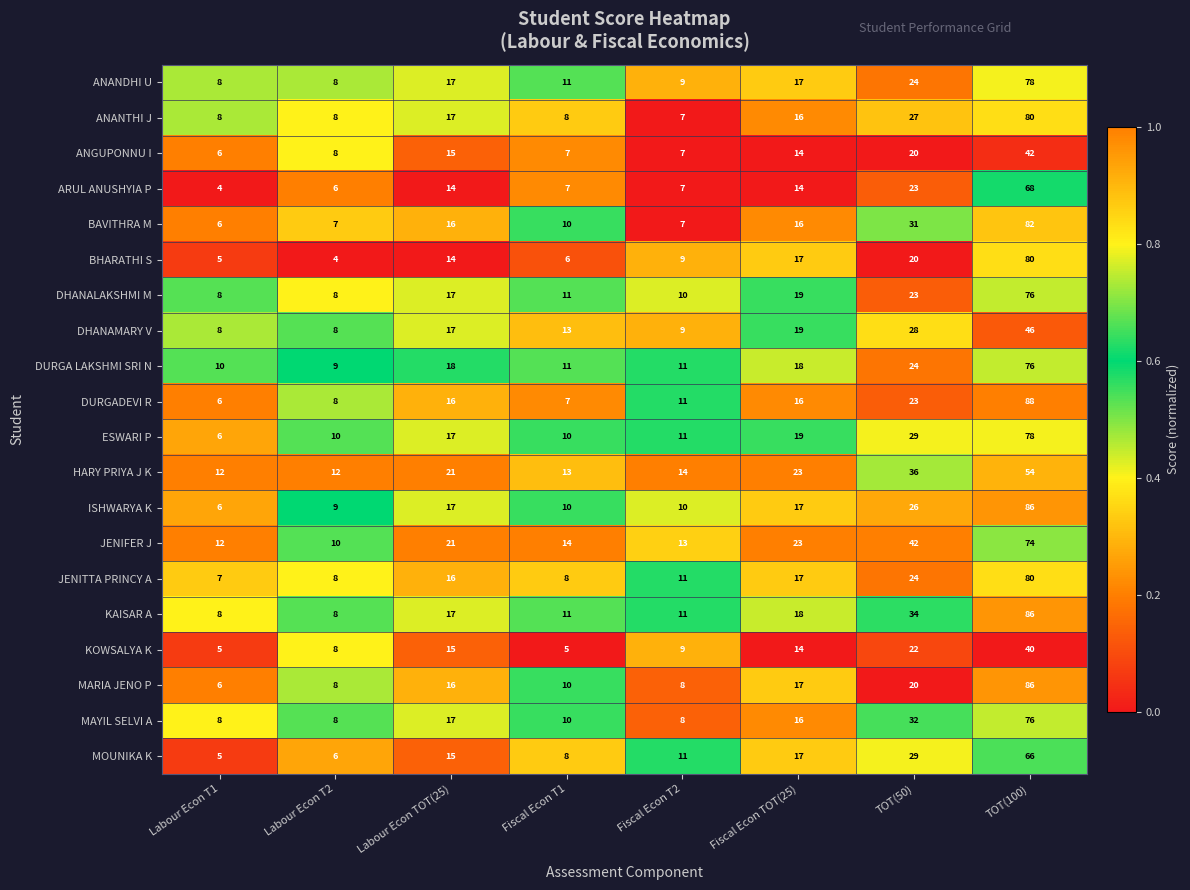

What is the difference between the second highest and second lowest values in the ANANTHI J series?

19